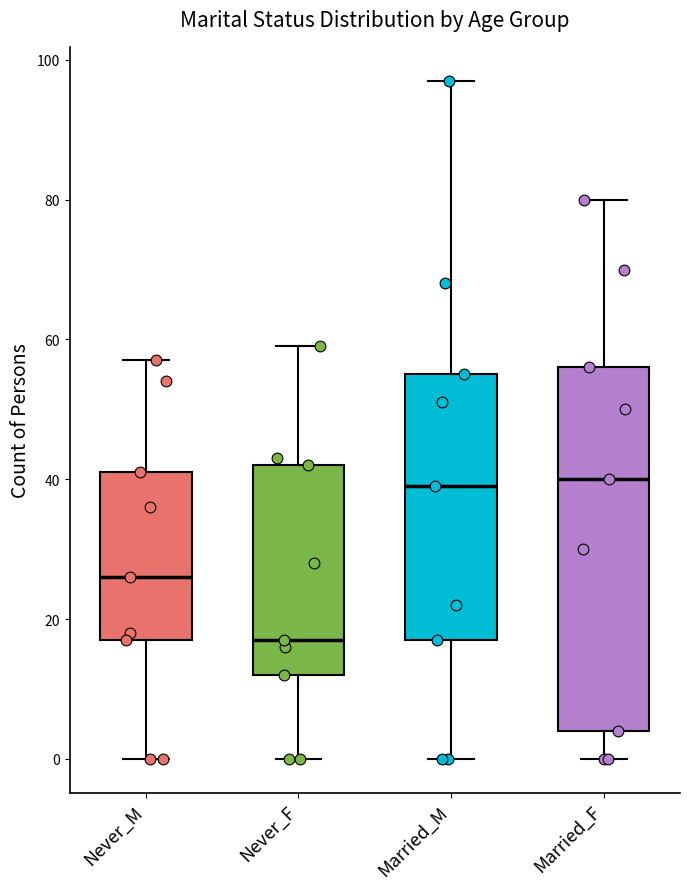

Which box is the tallest, from its lower edge to its upper edge?

Married_F